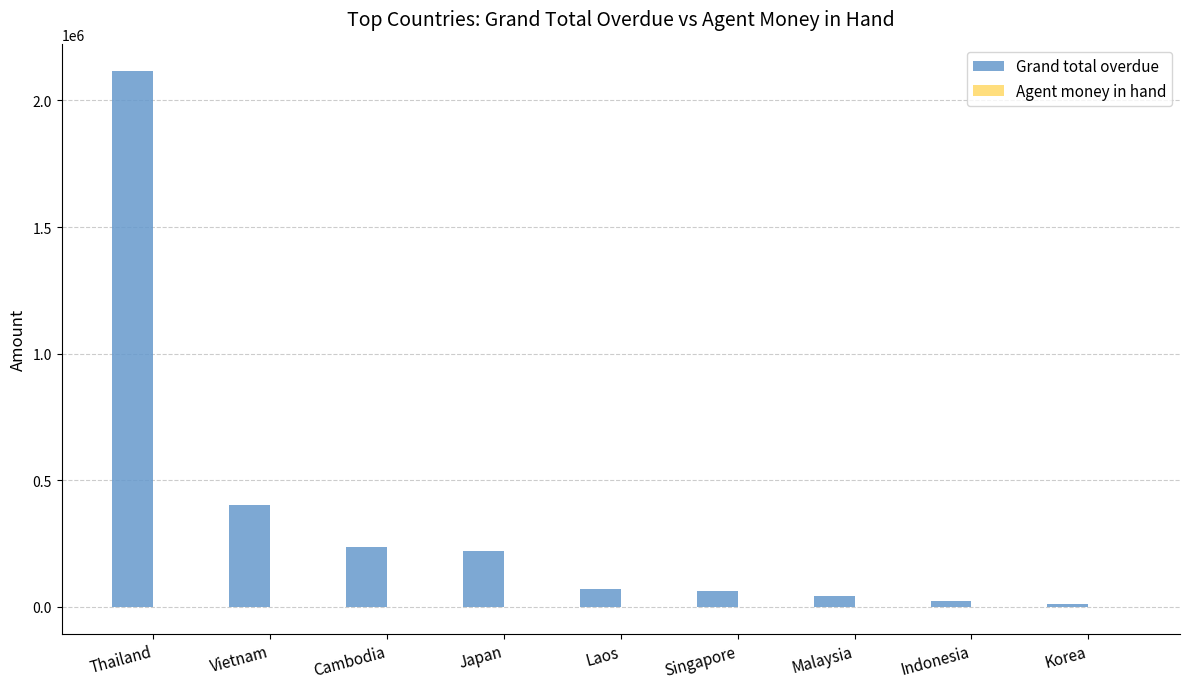

Does the chart contain stacked bars?

No